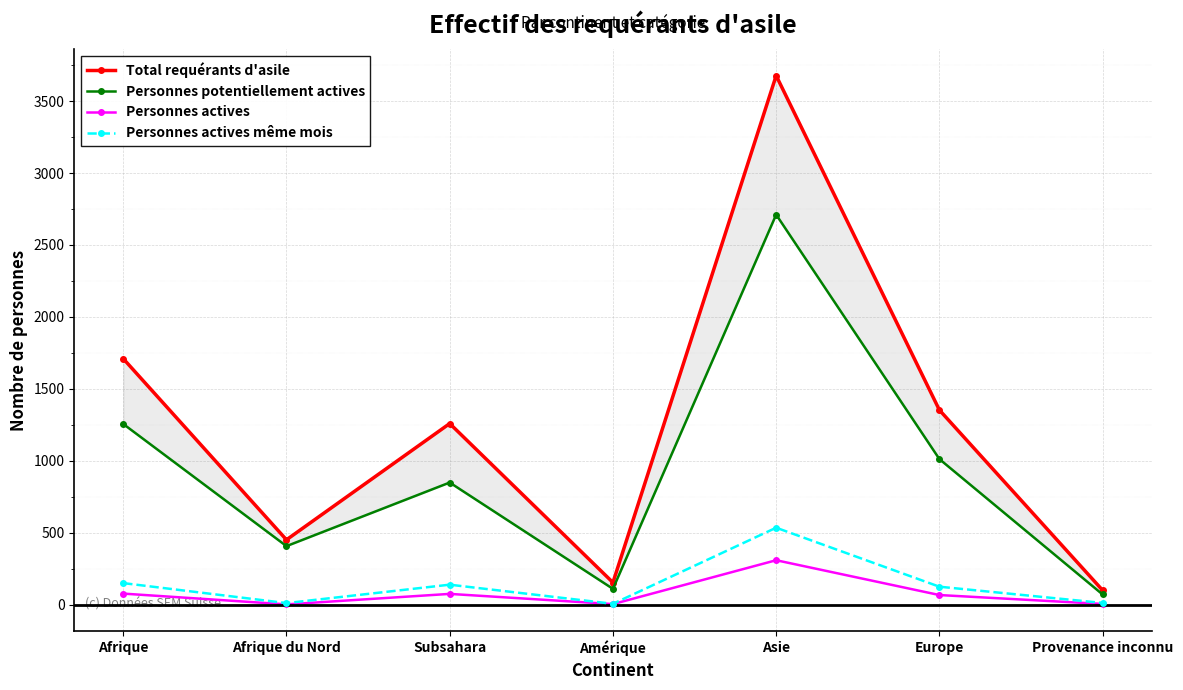

Which category has the highest value in the Personnes actives même mois series?

Asie